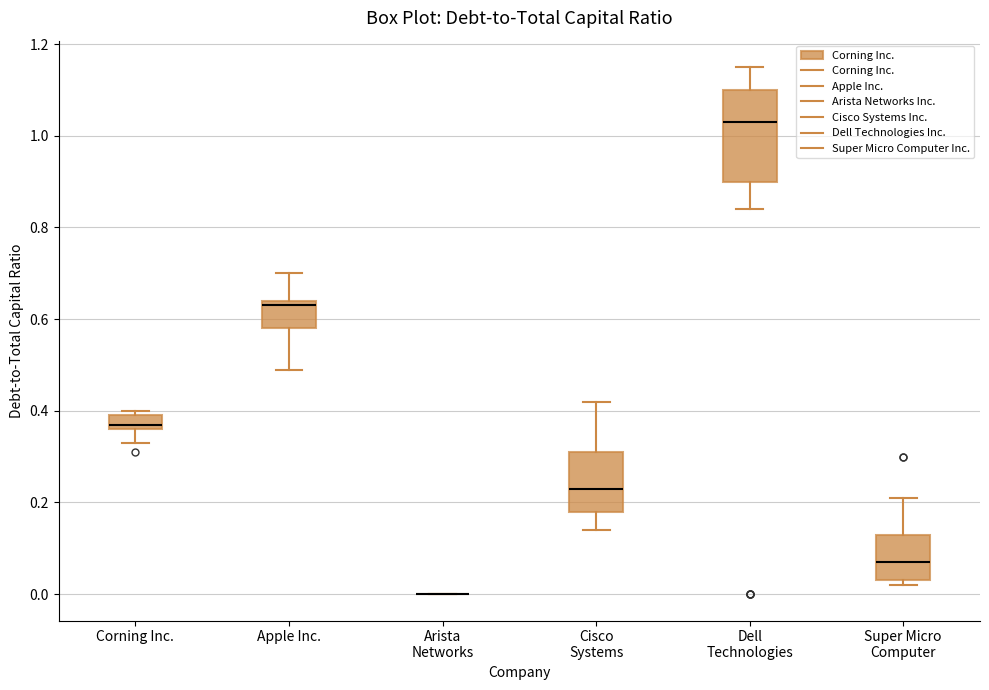

Reading left to right, transcribe this box plot: for each box, give where its median line is, the range the box spans, and where its two whiskers end, as read against the y-axis. The values are not printed on the chart, so give them approximately, as read against the axis.

Corning Inc.: median 0.38, box 0.36 to 0.40, whiskers 0.34 to 0.40 (just above the box's upper edge)
Apple Inc.: median 0.64 (just below the box's upper edge), box 0.58 to 0.64, whiskers 0.50 to 0.70
Arista Networks: box collapsed to a line at 0.00, whiskers 0.00 to 0.00
Cisco Systems: median 0.24, box 0.18 to 0.32, whiskers 0.14 to 0.42
Dell Technologies: median 1.04, box 0.90 to 1.10, whiskers 0.84 to 1.16
Super Micro Computer: median 0.08, box 0.04 to 0.14, whiskers 0.02 to 0.22